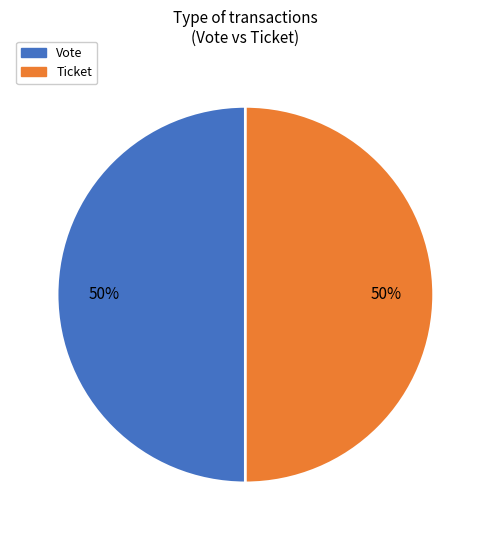

What is the ratio of the value at Ticket to the value at Vote?

1.0